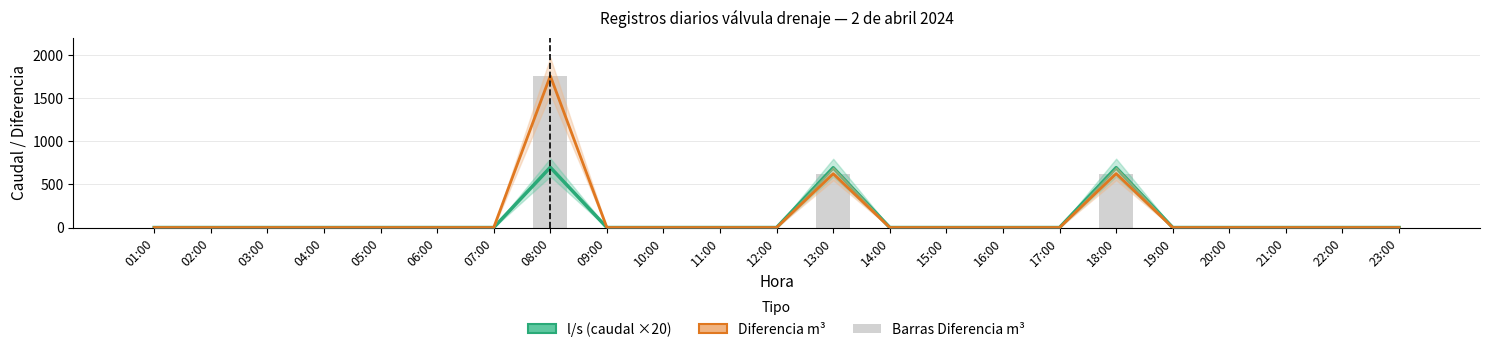

What is the sum of all Diferencia m³ (área) values?

3008.0